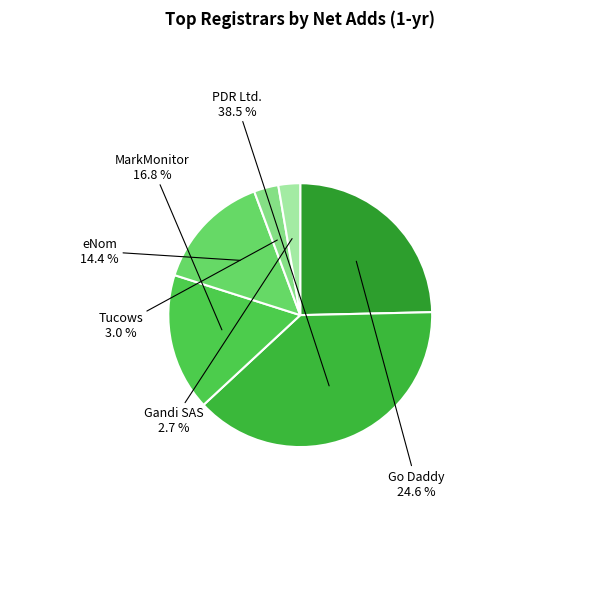

How many slices are in this pie chart?

6